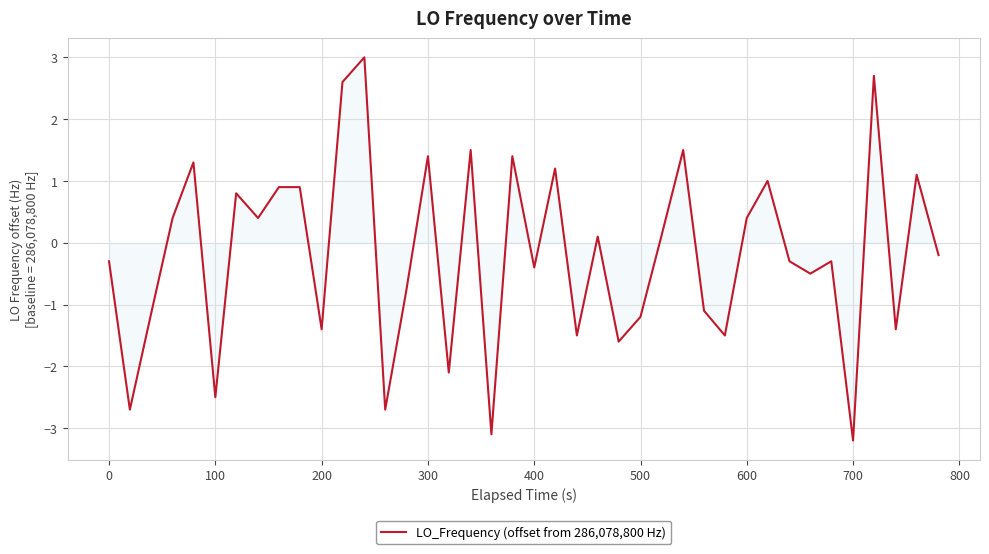

What is the difference between the maximum and minimum values?

6.2